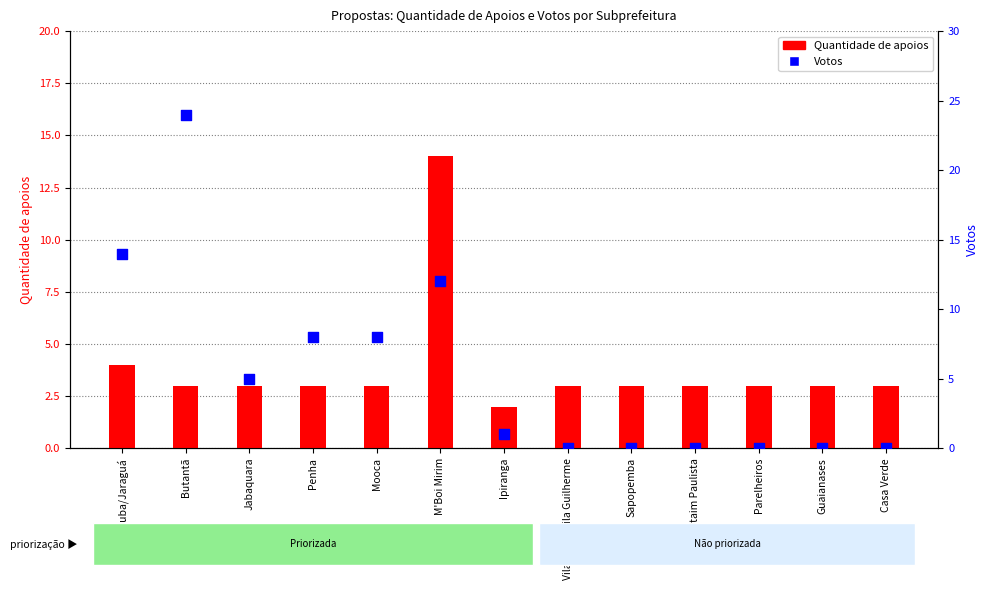

What is the total value across all series at Mooca?

11